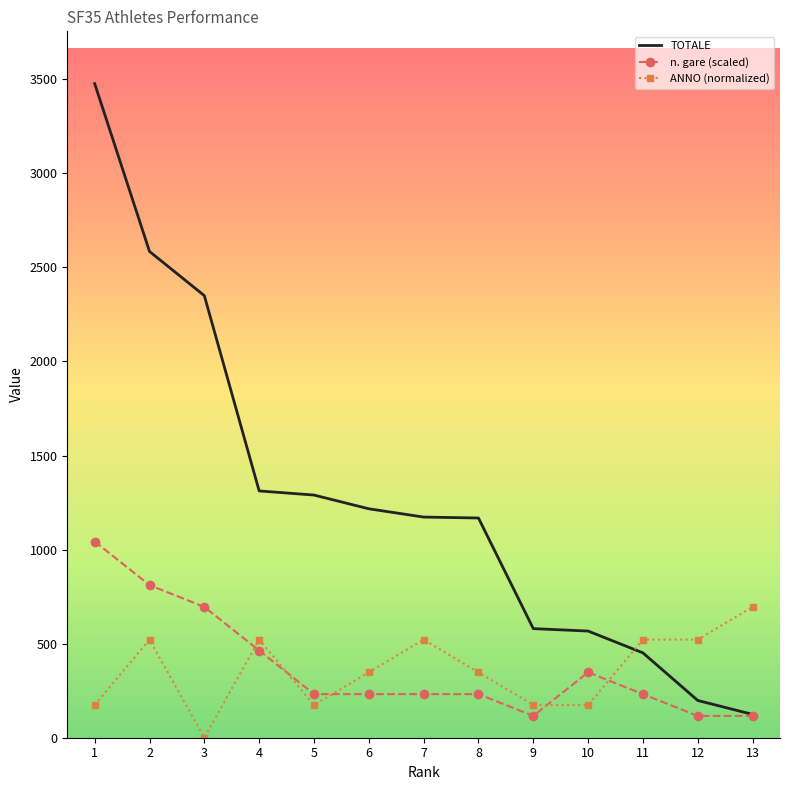

Between 1 and 13, which series saw the biggest shift?

TOTALE